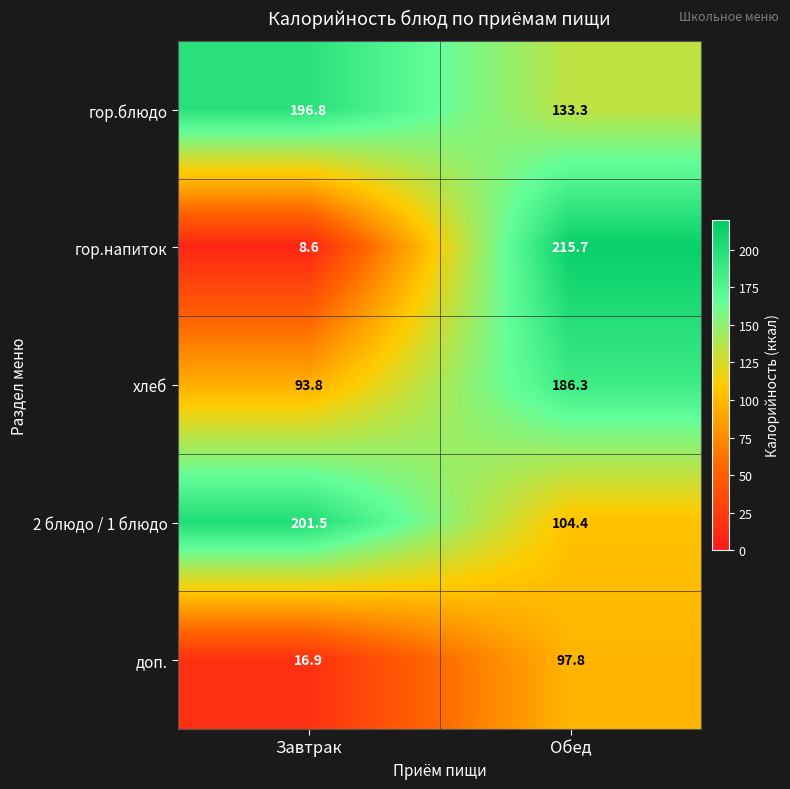

At how many categories does at least one series exceed 91?

2